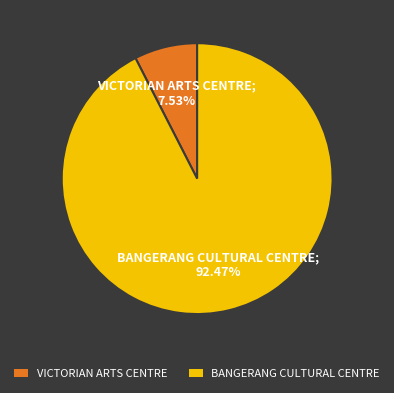

Is it true that VICTORIAN ARTS CENTRE is 8% of the pie?

True